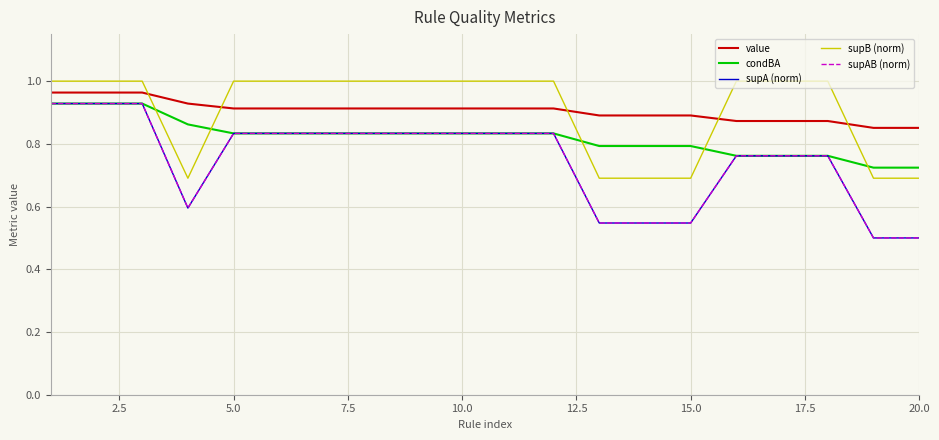

What is the smallest value displayed?

0.5